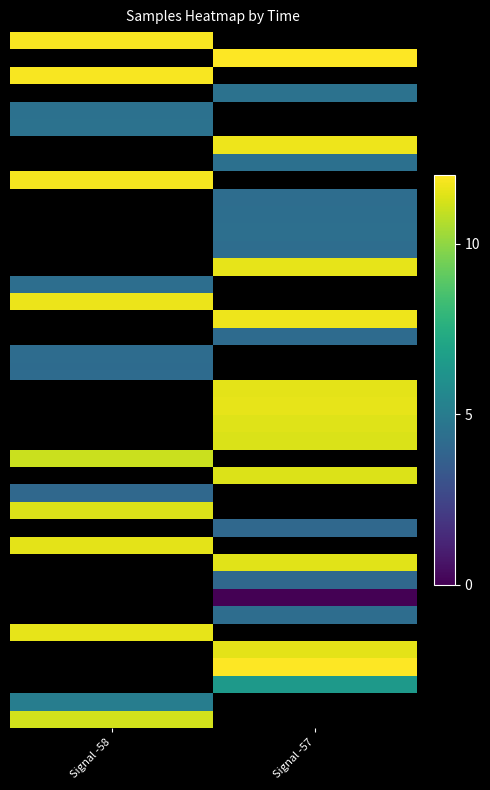

Which has a higher value, Signal -58 or Signal -57?

Signal -57